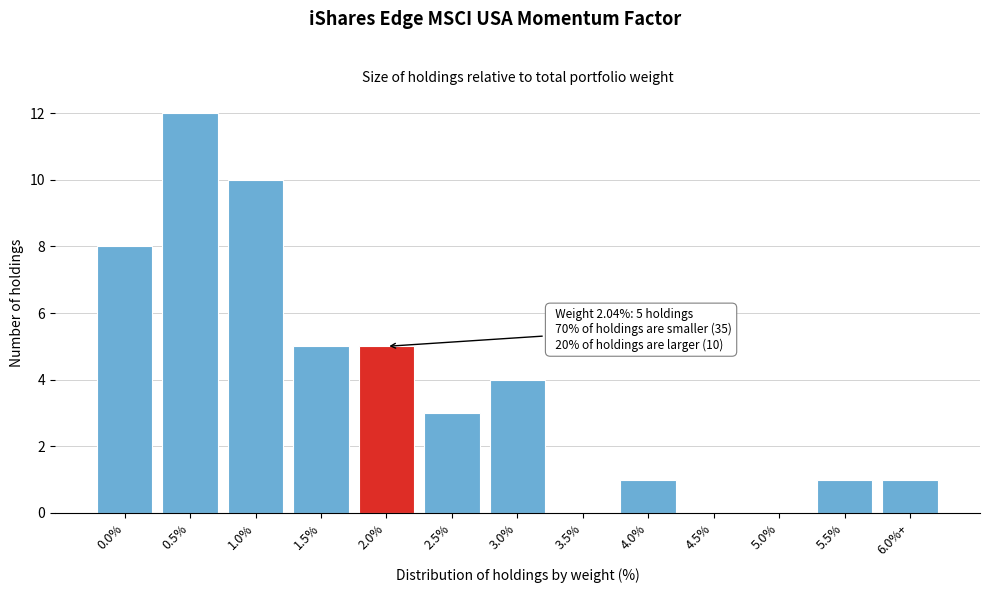

Reading left to right, transcribe all the data shown in this chart.

0.0%=8	0.5%=12	1.0%=10	1.5%=5	2.0%=5	2.5%=3	3.0%=4	3.5%=0	4.0%=1	4.5%=0	5.0%=0	5.5%=1	6.0%+=1